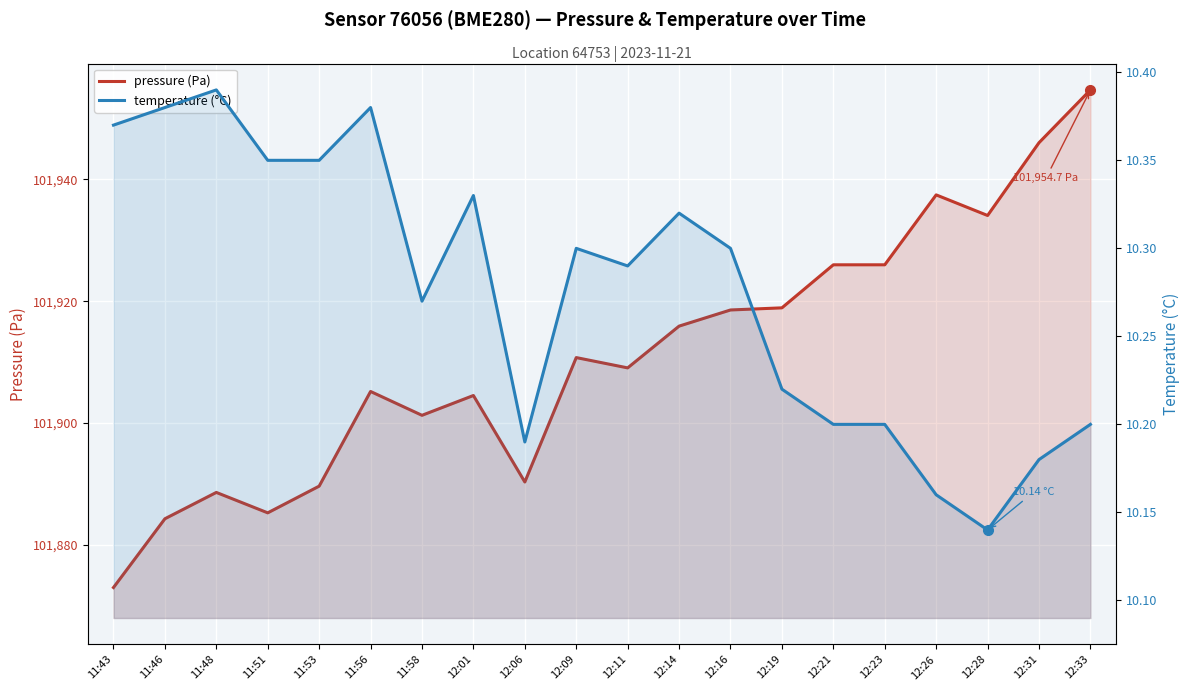

Reading right to left, list all the values displayed in this chart.

pressure (Pa): 101954.7	101946.0	101934.1	101937.4	101926.0	101926.0	101918.9	101918.6	101915.9	101909.1	101910.8	101890.3	101904.5	101901.3	101905.2	101889.7	101885.3	101888.6	101884.3	101873.0
temperature (°C): 10.2	10.2	10.1	10.2	10.2	10.2	10.2	10.3	10.3	10.3	10.3	10.2	10.3	10.3	10.4	10.3	10.3	10.4	10.4	10.4